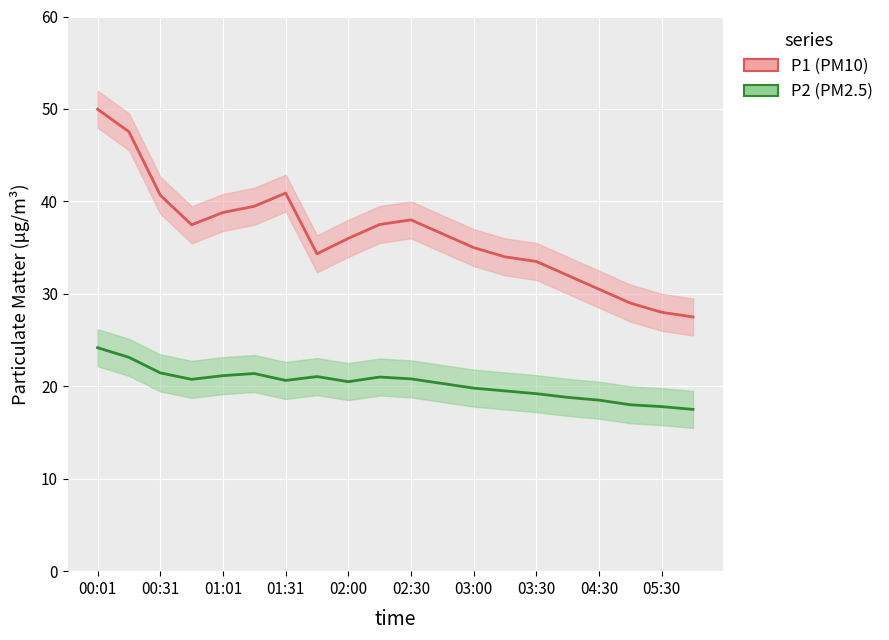

What is the difference between the maximum and minimum values in the P1 (PM10) series?

22.5